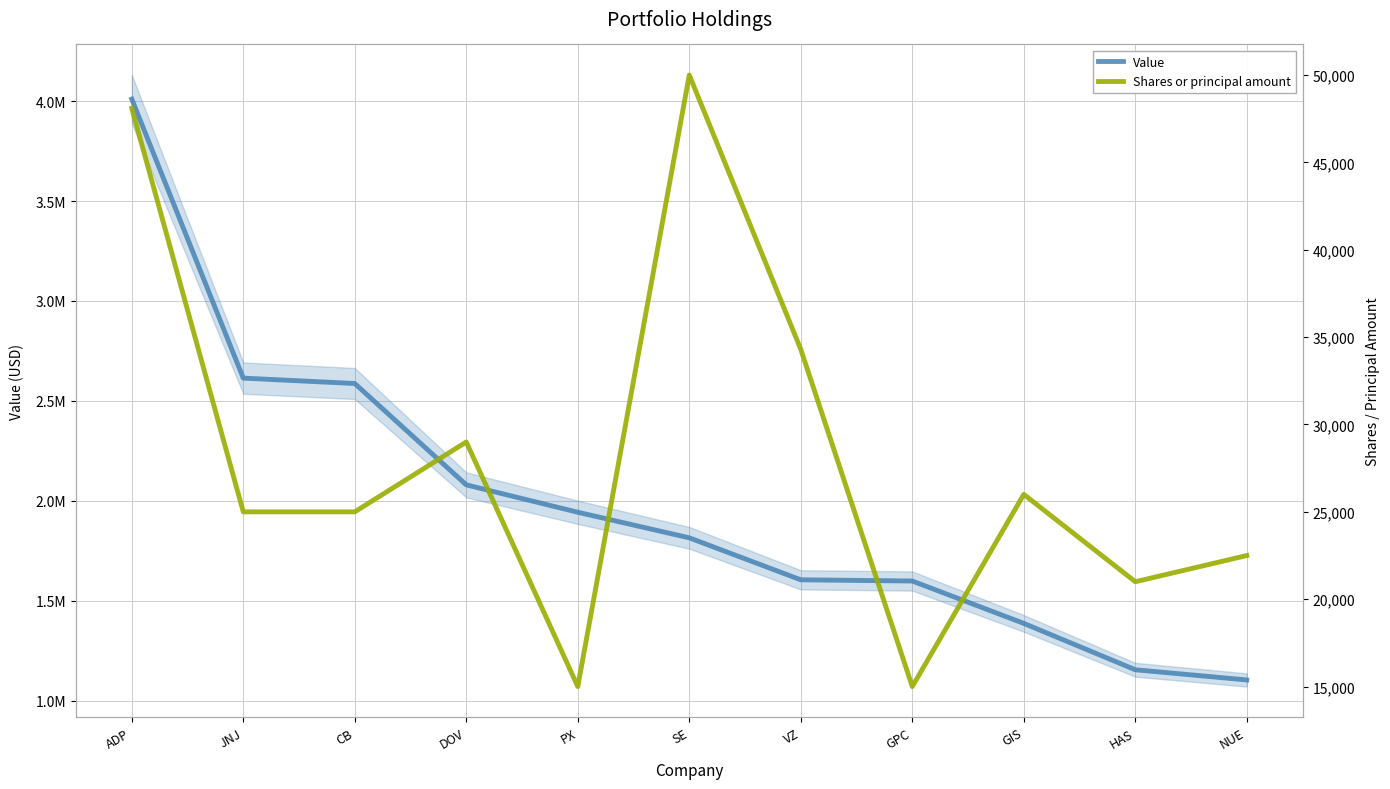

What is the label of the 10th point from the left?

HAS